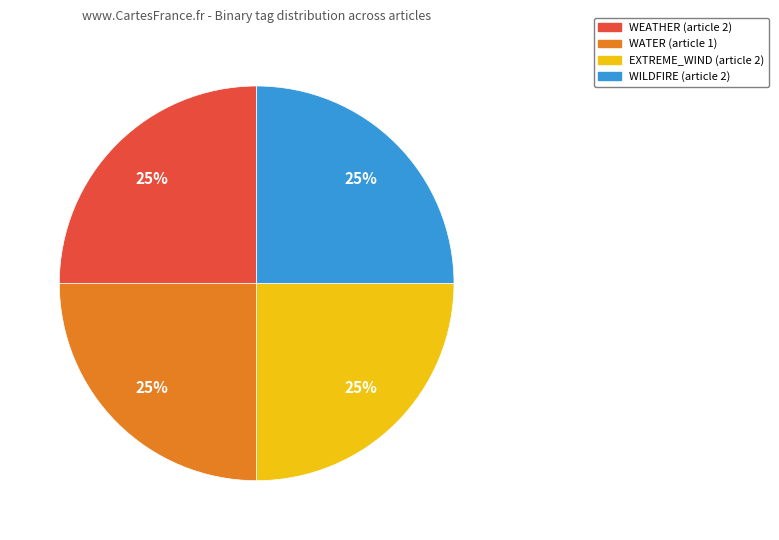

Is it true that WILDFIRE (article 2) is 25% of the pie?

True